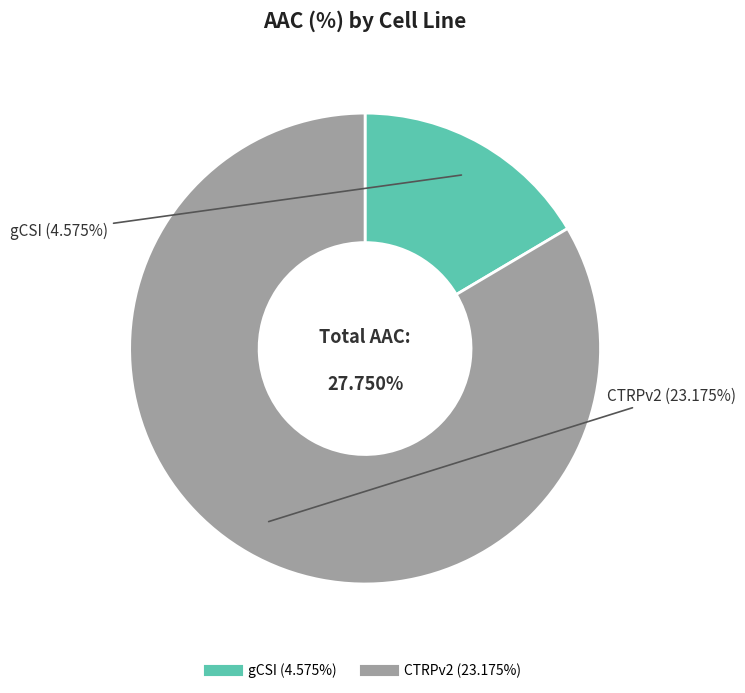

Is the sum of gCSI and CTRPv2 greater than half?

Yes